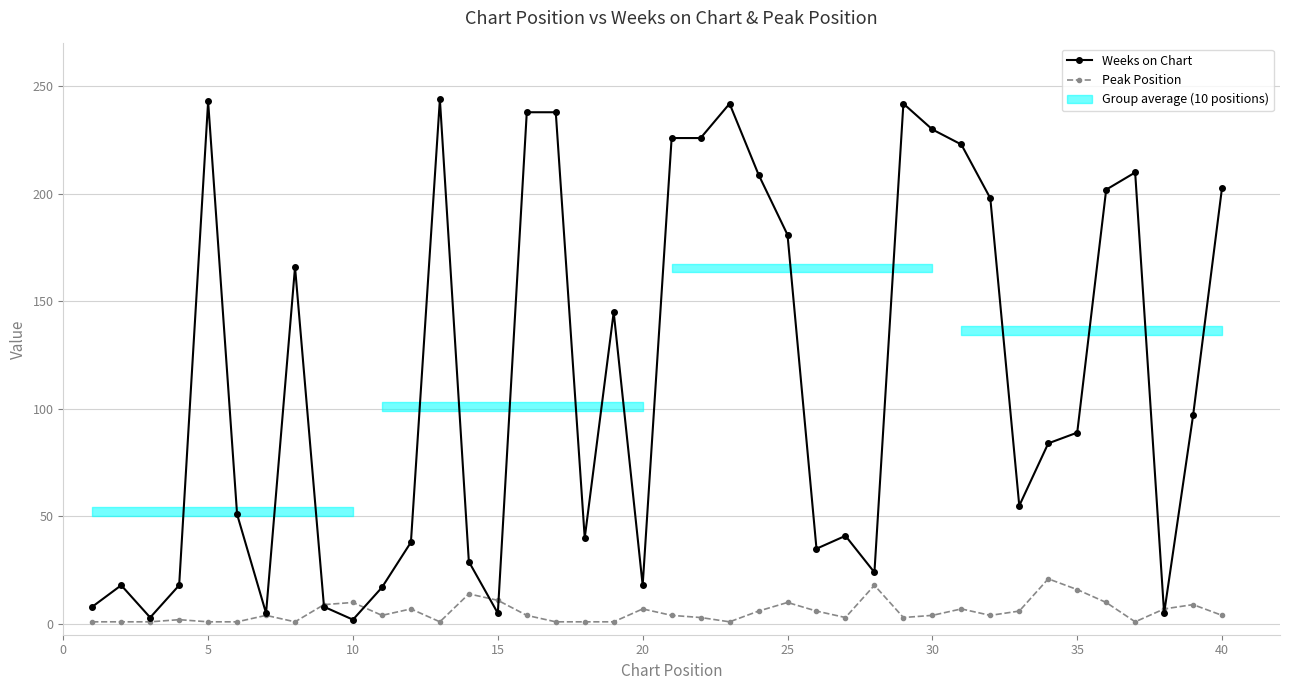

What is the average value of the Weeks on Chart series?

114